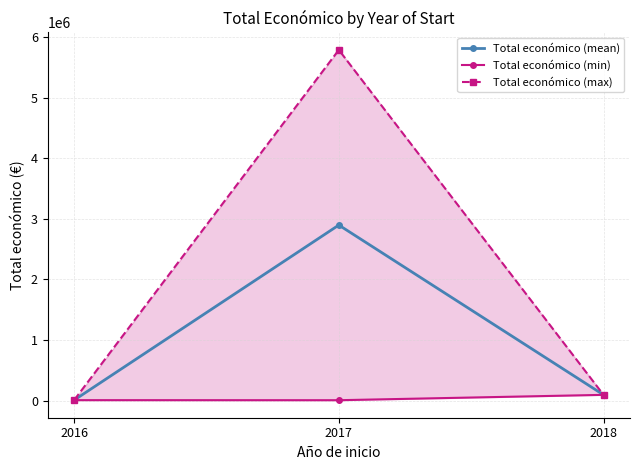

Reading left to right, extract all data points from this chart.

Total económico (mean): 2016=6000.0	2017=2897996.5	2018=93530.0
Total económico (min): 2016=6000.0	2017=5000.0	2018=93530.0
Total económico (max): 2016=6000.0	2017=5790993.0	2018=93530.0